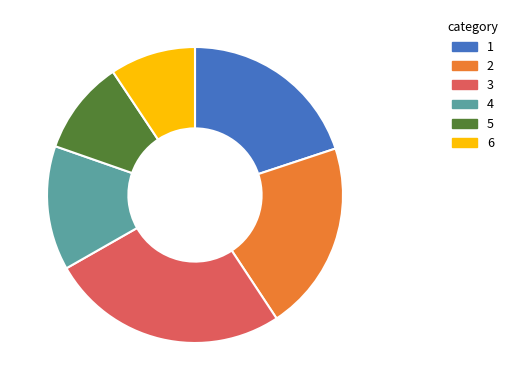

True or false: 3 accounts for 26% of the total.

True